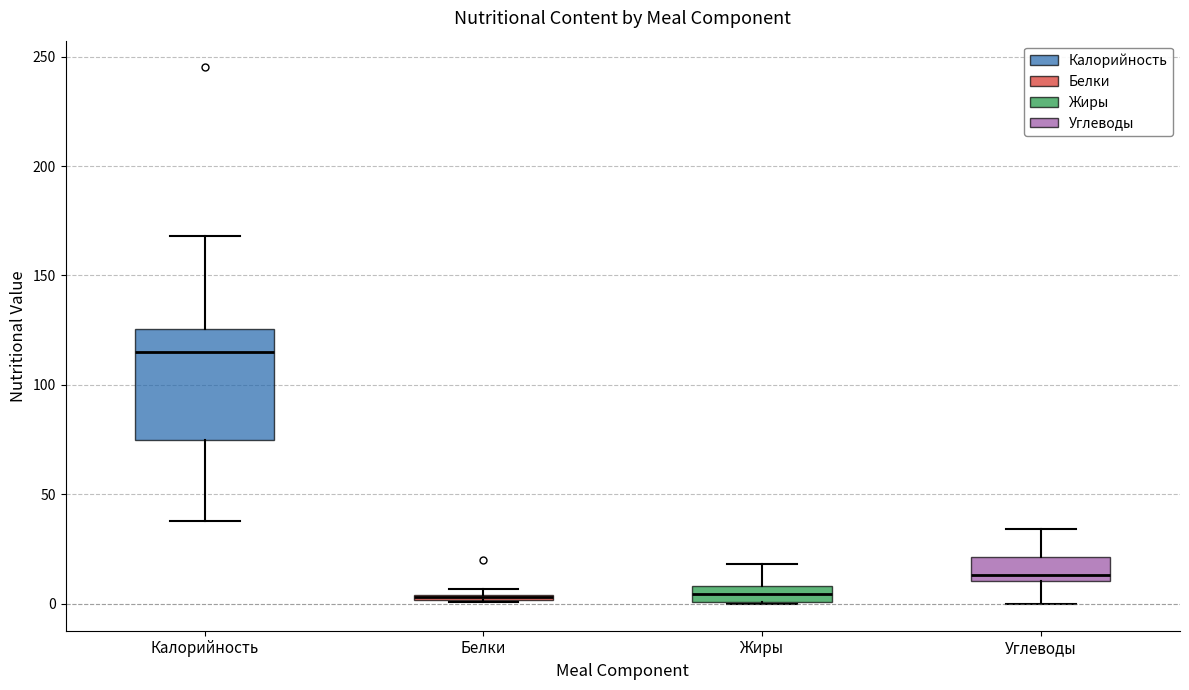

Comparing the boxes themselves (not the whiskers), which one is the tallest?

Калорийность